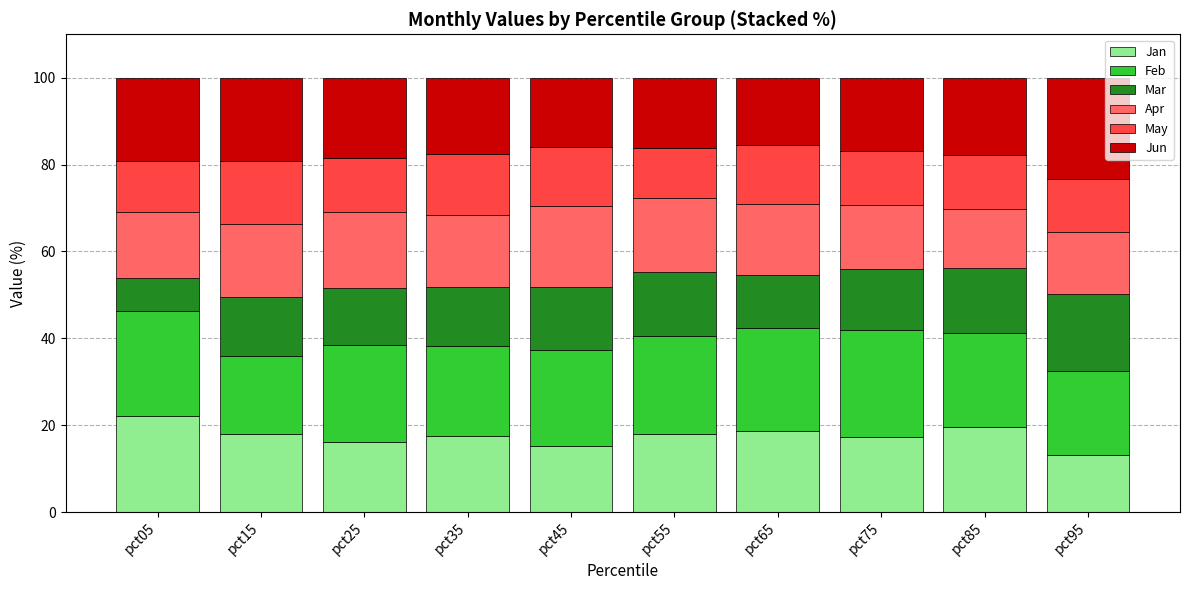

What is the highest value of the Jan series?

22.2